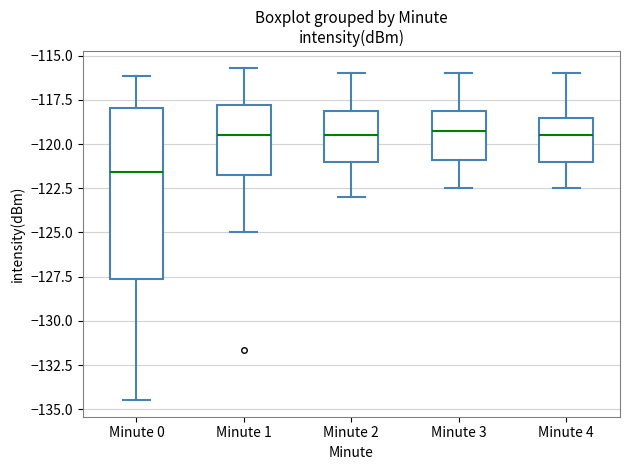

Reading left to right, transcribe this box plot: for each box, give where its median line is, the range the box spans, and where its two whiskers end, as read against the y-axis. The values are not printed on the chart, so give them approximately, as read against the axis.

Minute 0: median -121.5, box -127.5 to -118.0, whiskers -134.5 to -116.0
Minute 1: median -119.5, box -121.5 to -118.0, whiskers -125.0 to -115.5
Minute 2: median -119.5, box -121.0 to -118.0, whiskers -123.0 to -116.0
Minute 3: median -119.0, box -121.0 to -118.0, whiskers -122.5 to -116.0
Minute 4: median -119.5, box -121.0 to -118.5, whiskers -122.5 to -116.0